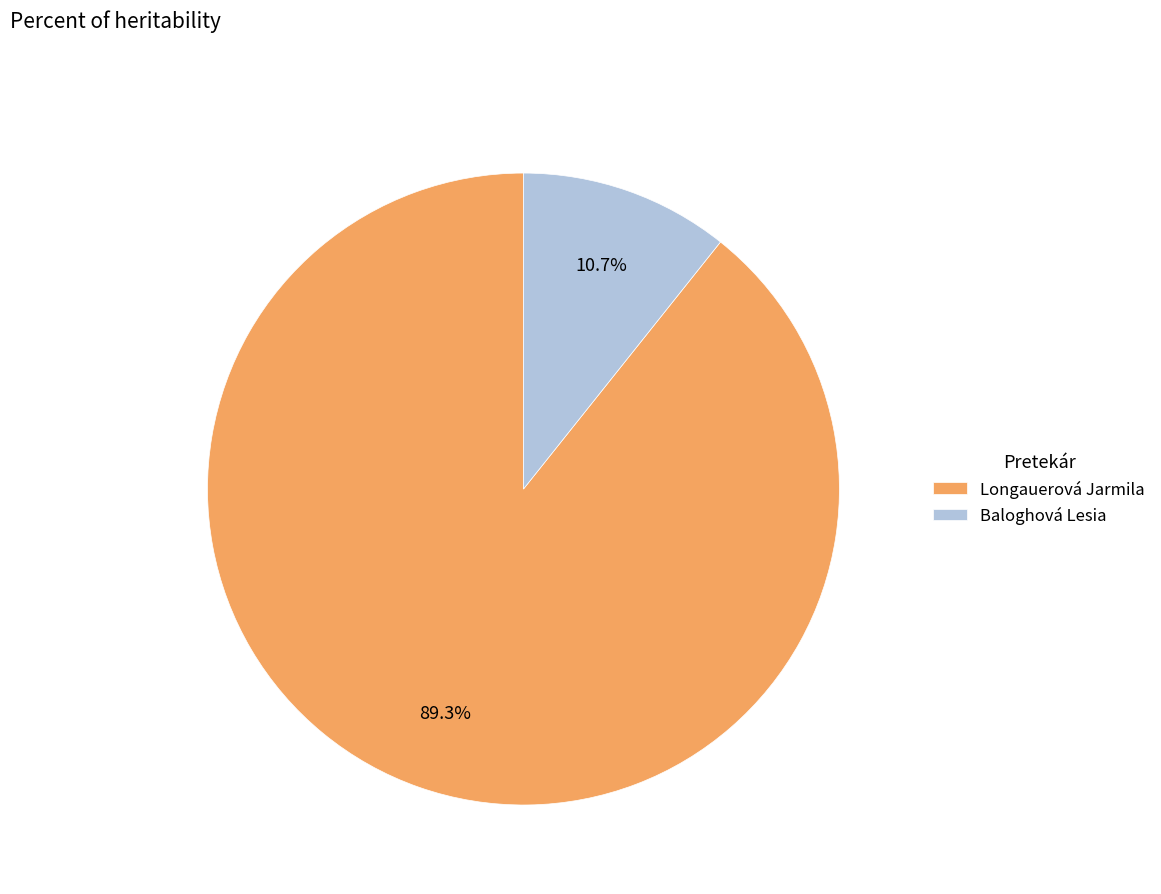

To the nearest percent, what is the difference between the largest and smallest slice percentages?

79%